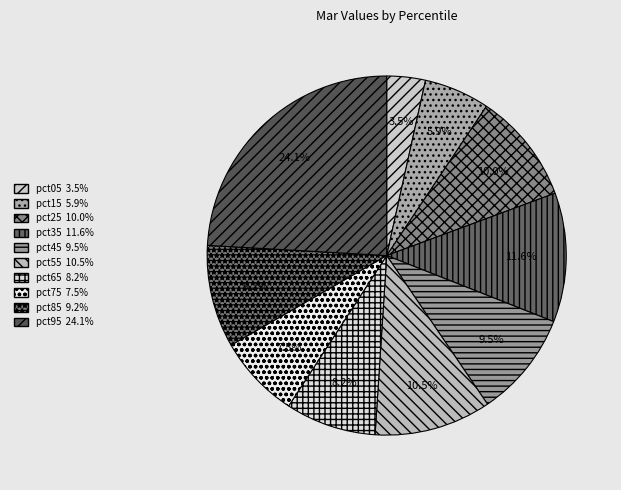

Count the number of slices in the pie.

10